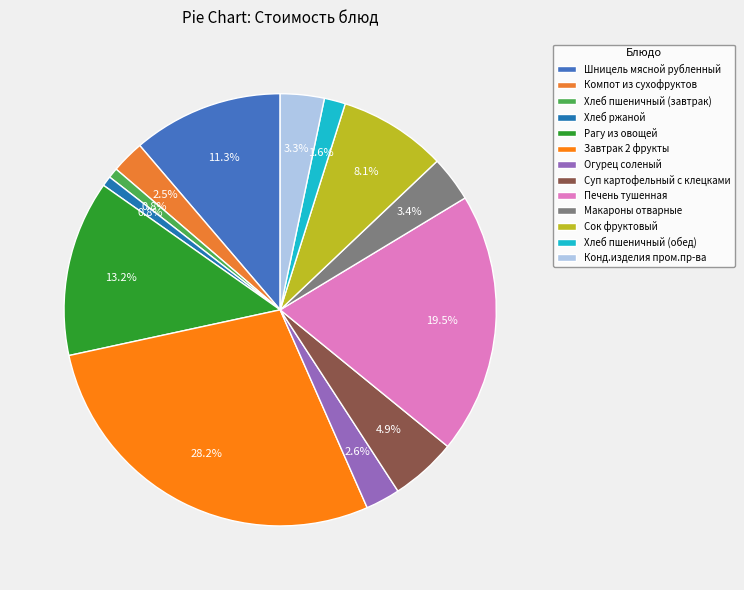

To the nearest percent, what is the difference between the Компот из сухофруктов and Шницель мясной рубленный slice percentages?

9%